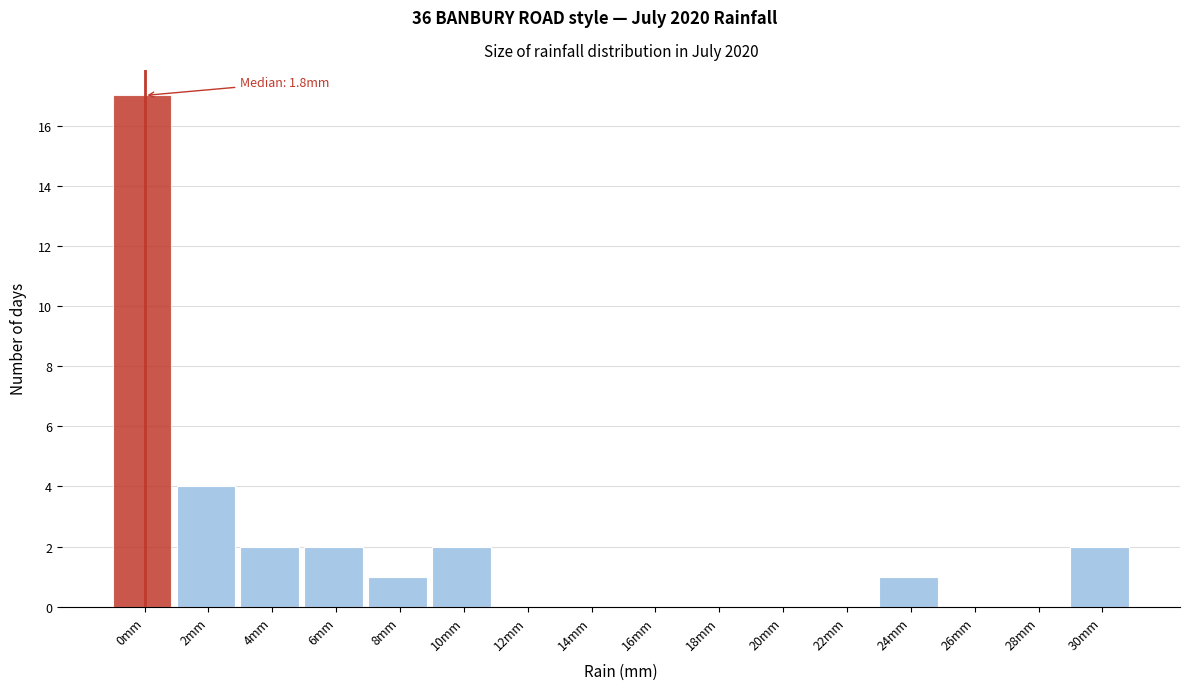

Reading left to right, what are all the values shown in this chart?

0mm=17	2mm=4	4mm=2	6mm=2	8mm=1	10mm=2	12mm=0	14mm=0	16mm=0	18mm=0	20mm=0	22mm=0	24mm=1	26mm=0	28mm=0	30mm=2